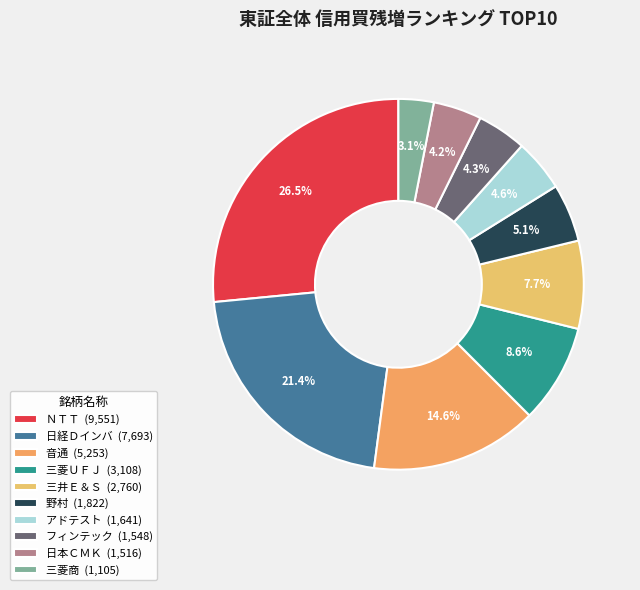

Rank the categories by value from lowest to highest.

三菱商, 日本ＣＭＫ, フィンテック, アドテスト, 野村, 三井Ｅ＆Ｓ, 三菱ＵＦＪ, 音通, 日経Ｄインバ, ＮＴＴ